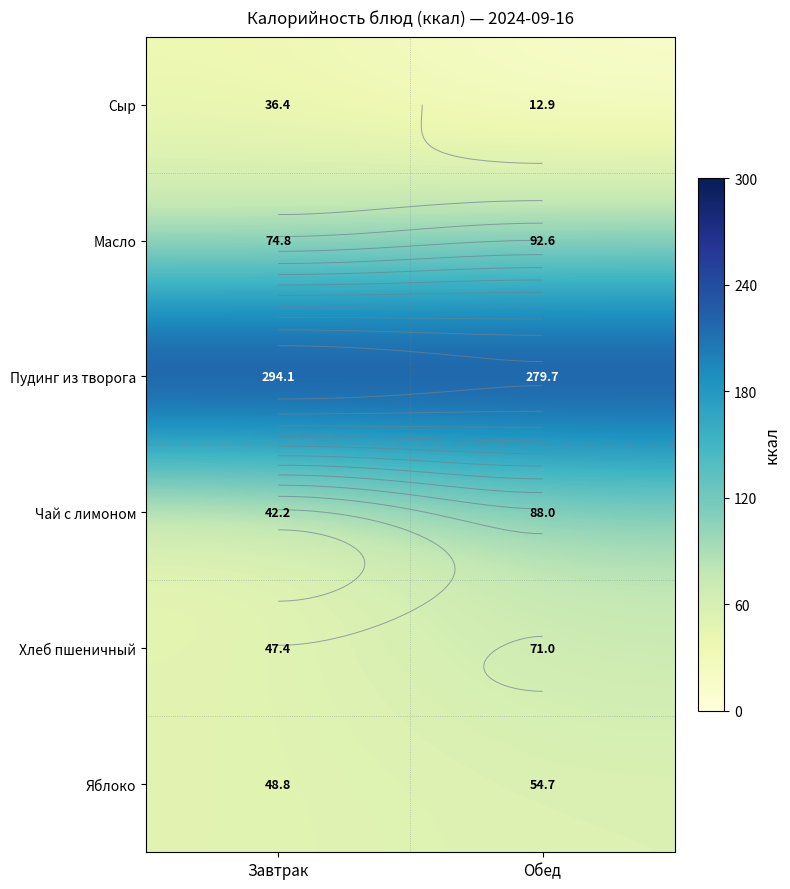

Which series has the largest total across all categories?

Пудинг из творога